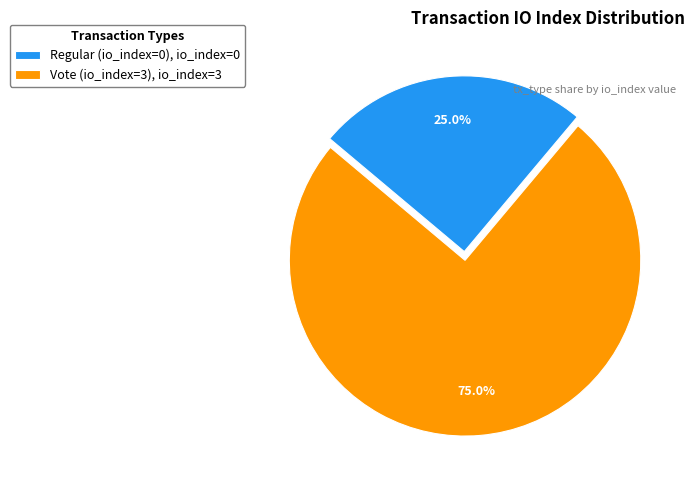

Which has a higher value, Regular (io_index=0) or Vote (io_index=3)?

Vote (io_index=3)